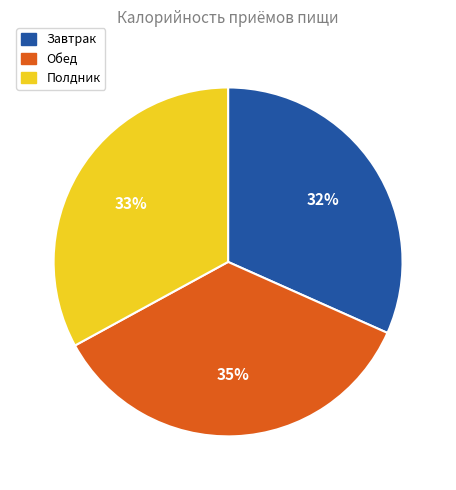

To the nearest percent, what is the average slice percentage?

33%